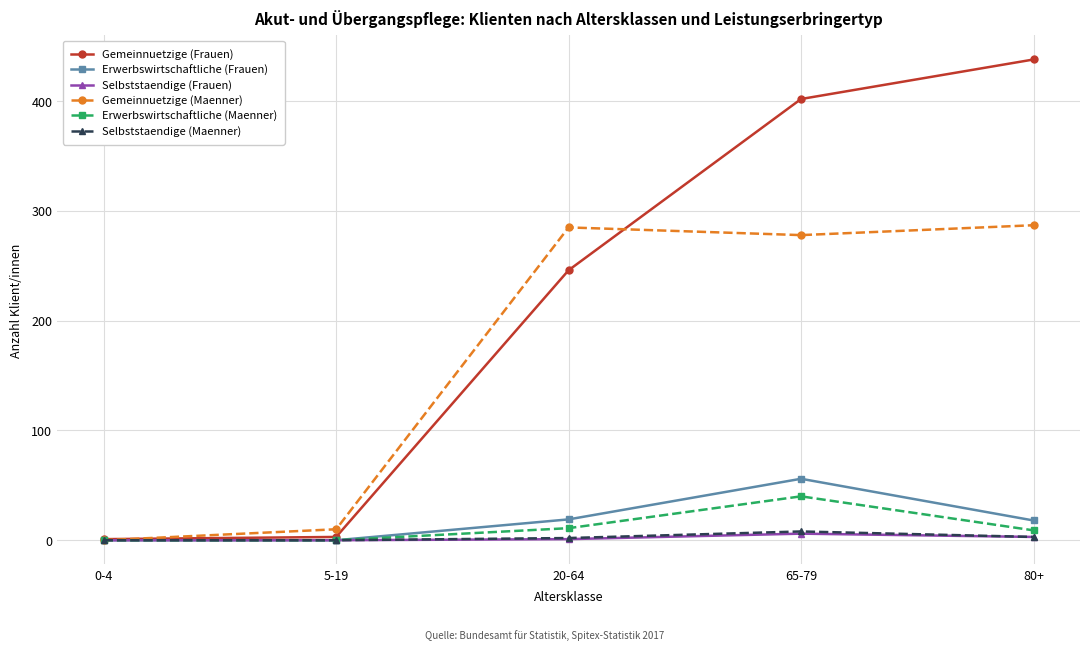

Between 0-4 and 80+, which series saw the biggest shift?

Gemeinnuetzige (Frauen)